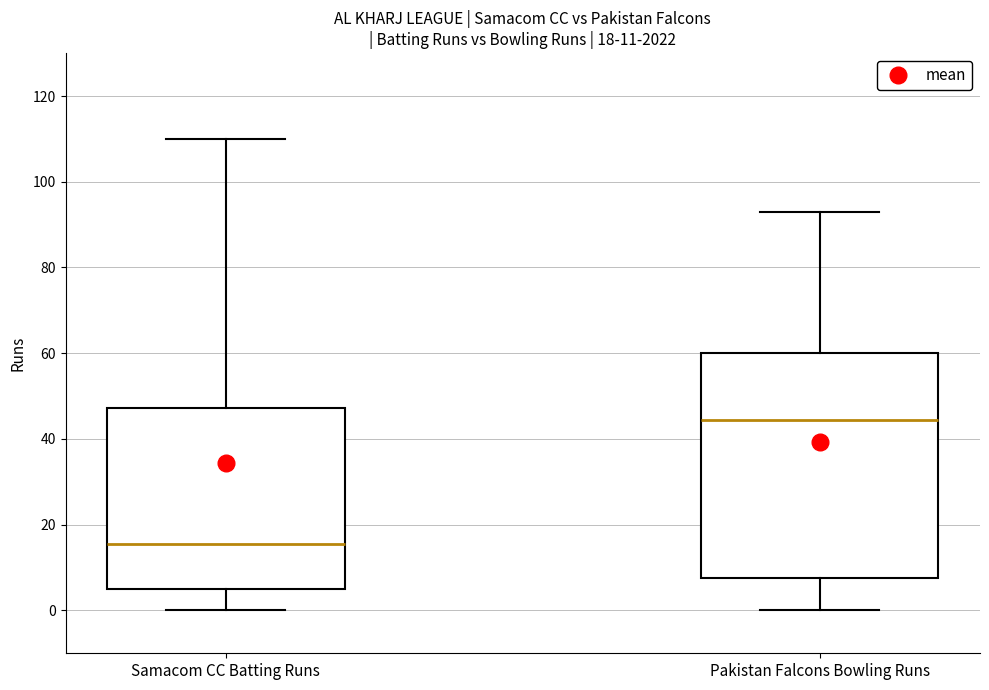

Which box's median line is the highest?

Pakistan Falcons Bowling Runs